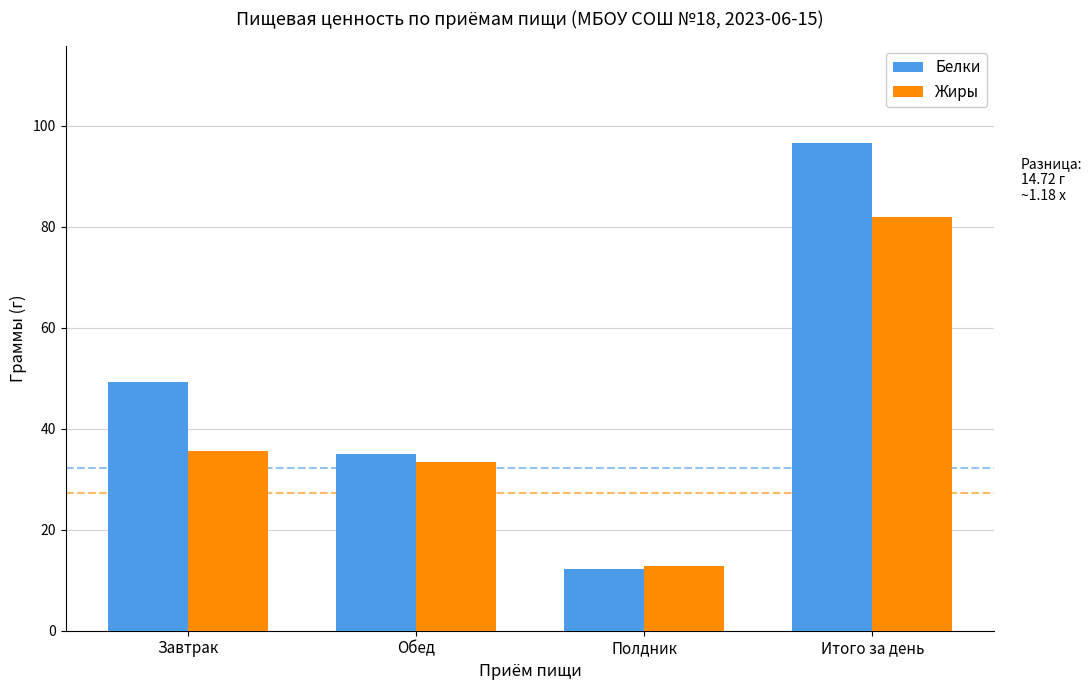

Reading right to left, transcribe all the data shown in this chart.

Белки: Итого за день=96.6	Полдник=12.3	Обед=35.0	Завтрак=49.3
Жиры: Итого за день=81.9	Полдник=12.8	Обед=33.4	Завтрак=35.7